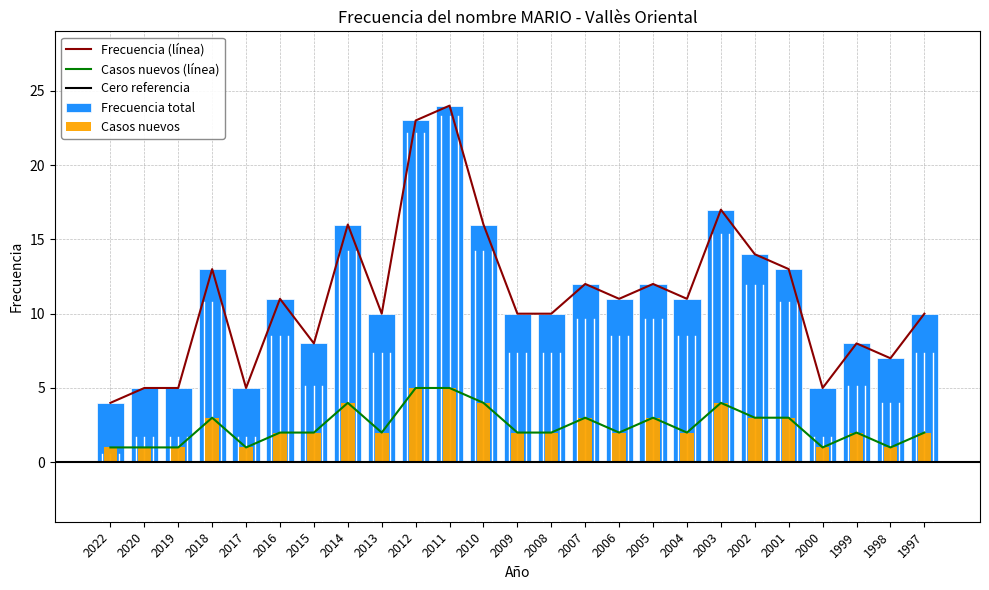

What is the approximate value of new_cases at 2011?

5